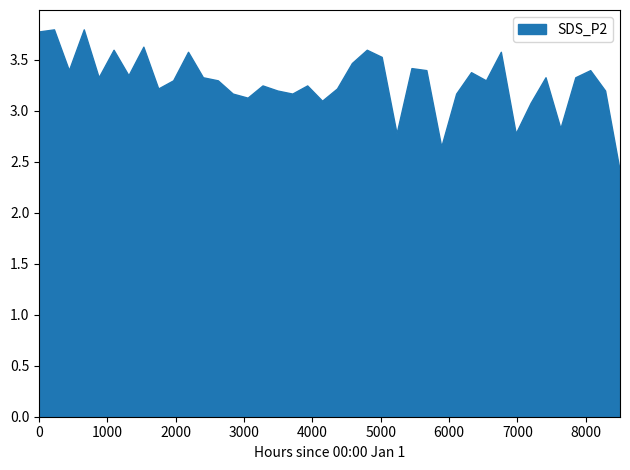

How many series are shown in this chart?

1